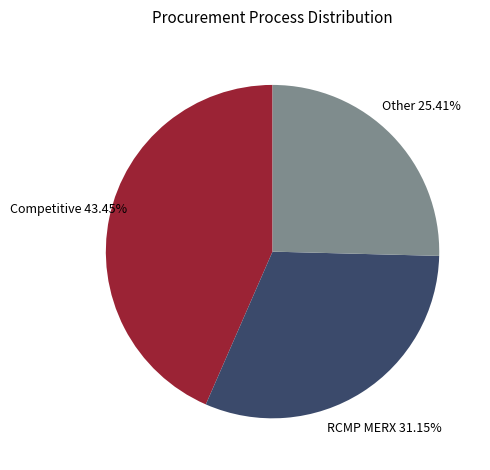

Rank the categories by value from highest to lowest.

Competitive, RCMP MERX, Other